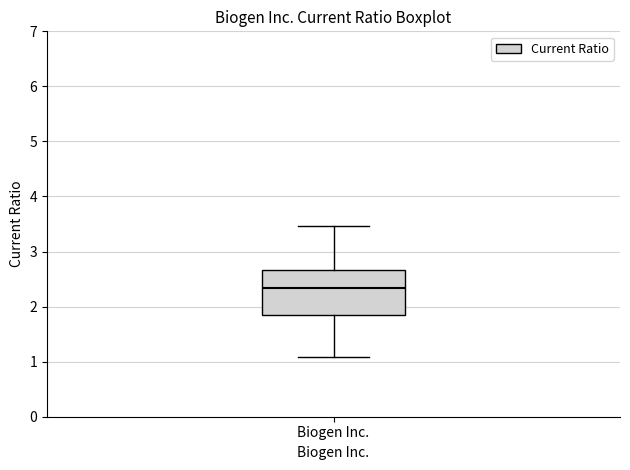

Read this box plot against the y-axis: the position of the median line, the range covered by the box, and the ends of both whiskers. The values are not printed on the chart, so give them approximately, as read against the axis.

median 2.3, box 1.8 to 2.7, whiskers 1.1 to 3.5